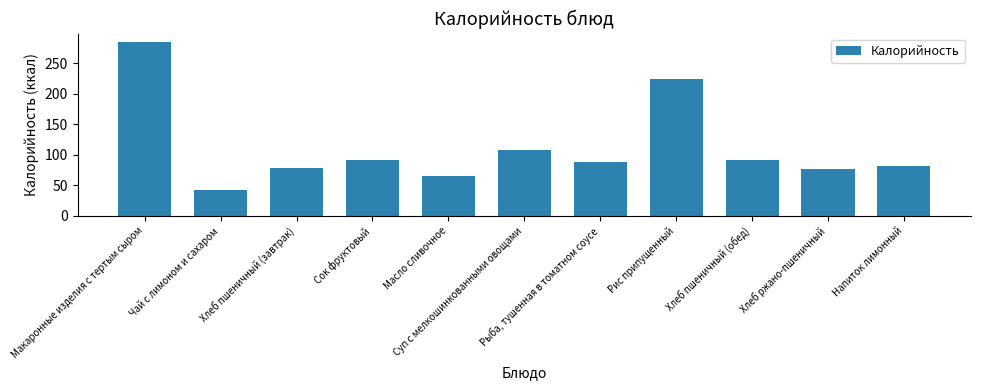

Rank the categories by value from highest to lowest.

Макаронные изделия с тертым сыром, Рис припущенный, Суп с мелкошинкованными овощами, Сок фруктовый, Хлеб пшеничный (обед), Рыба, тушенная в томатном соусе, Напиток лимонный, Хлеб пшеничный (завтрак), Хлеб ржано-пшеничный, Масло сливочное, Чай с лимоном и сахаром